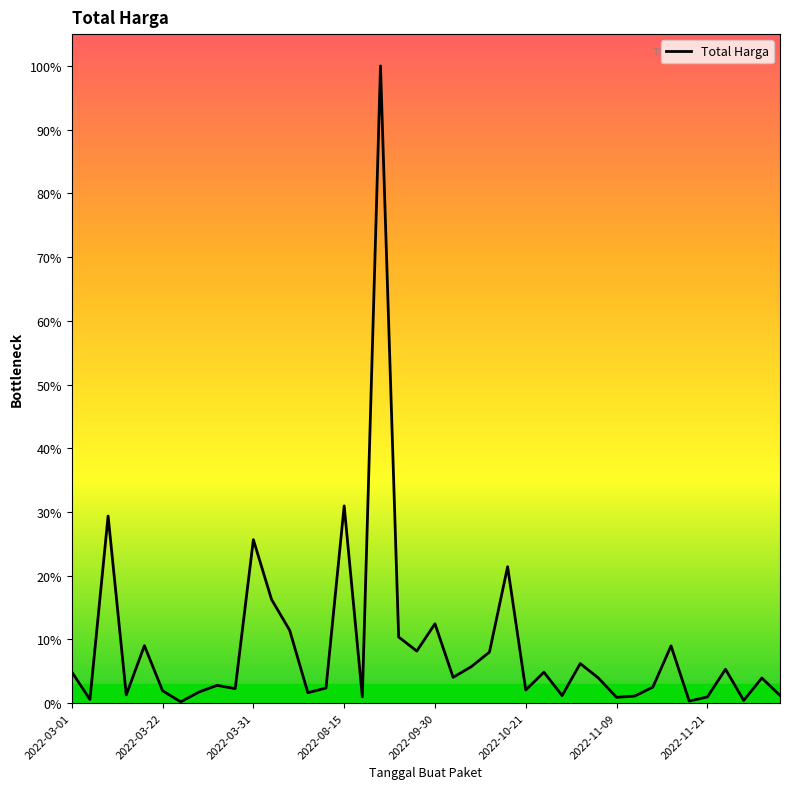

Which label corresponds to the largest value in the chart?

17